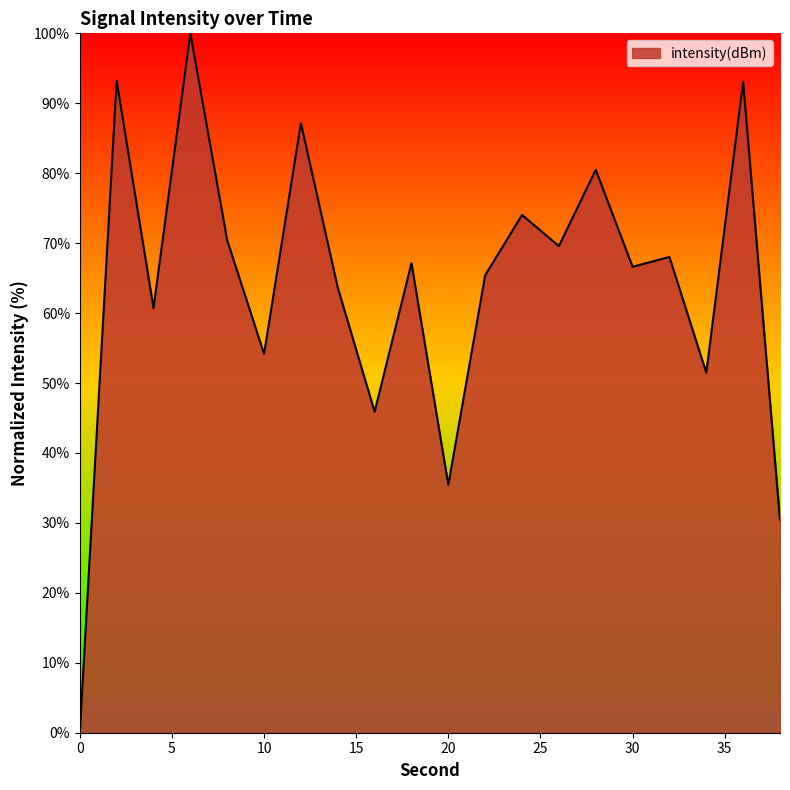

What is the greatest value displayed?

100.0